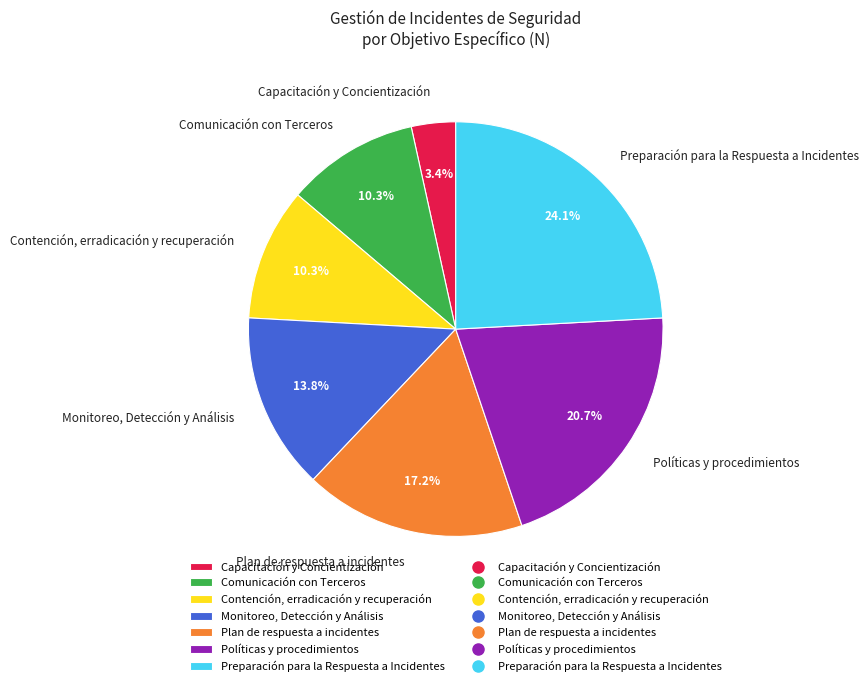

What is the ratio of the value at Políticas y procedimientos to the value at Contención, erradicación y recuperación?

2.0